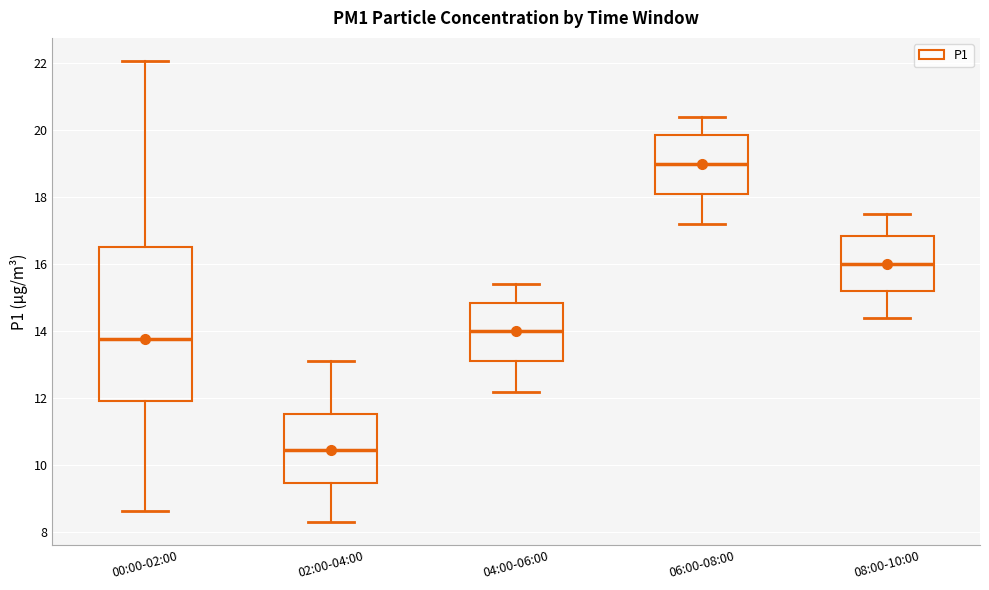

Reading left to right, read every box against the y-axis: the position of its median line, the range the box covers, and the ends of its whiskers. The values are not printed on the chart, so give them approximately, as read against the axis.

00:00-02:00: median 13.8, box 12.0 to 16.6, whiskers 8.6 to 22.0
02:00-04:00: median 10.4, box 9.4 to 11.6, whiskers 8.4 to 13.2
04:00-06:00: median 14.0, box 13.2 to 14.8, whiskers 12.2 to 15.4
06:00-08:00: median 19.0, box 18.2 to 19.8, whiskers 17.2 to 20.4
08:00-10:00: median 16.0, box 15.2 to 16.8, whiskers 14.4 to 17.6